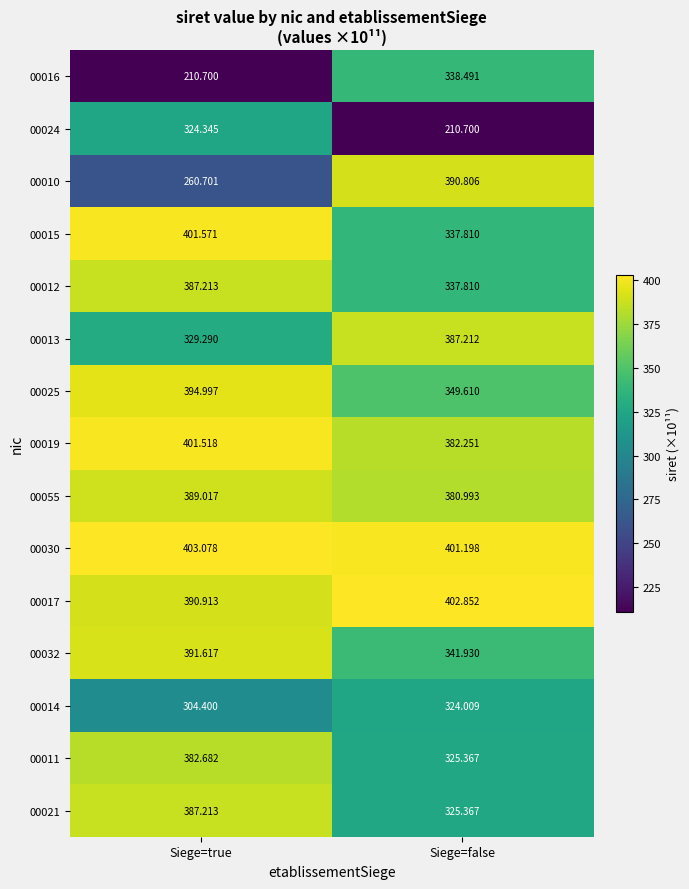

List the labels in order of 00024 value, smallest first.

Siege=false, Siege=true